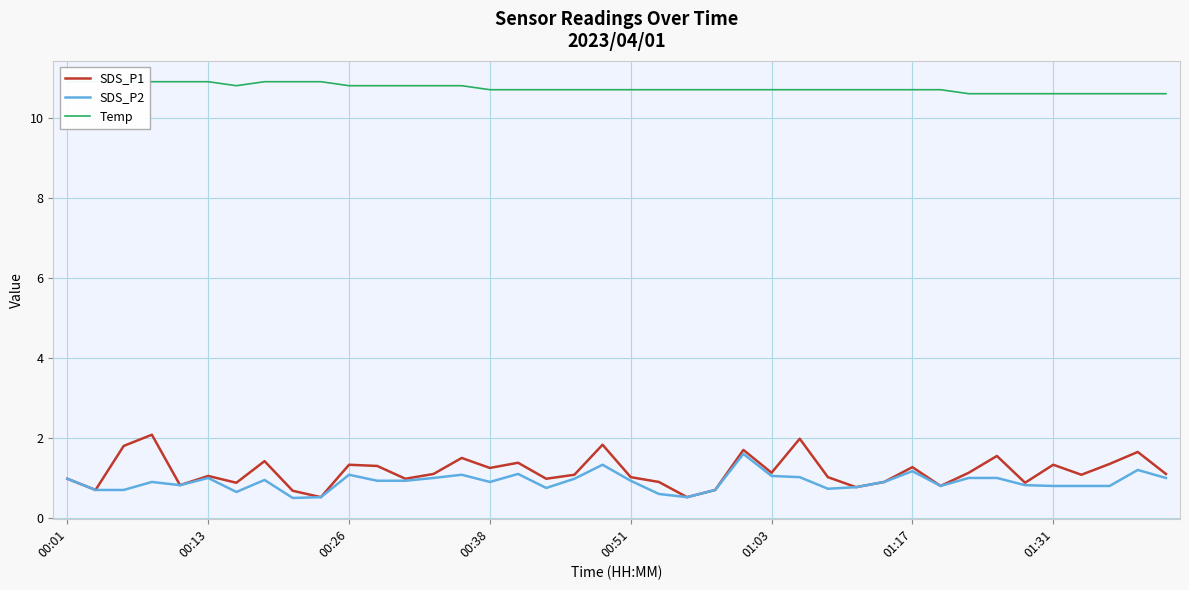

How many interior local valleys does the SDS_P2 series have?

8